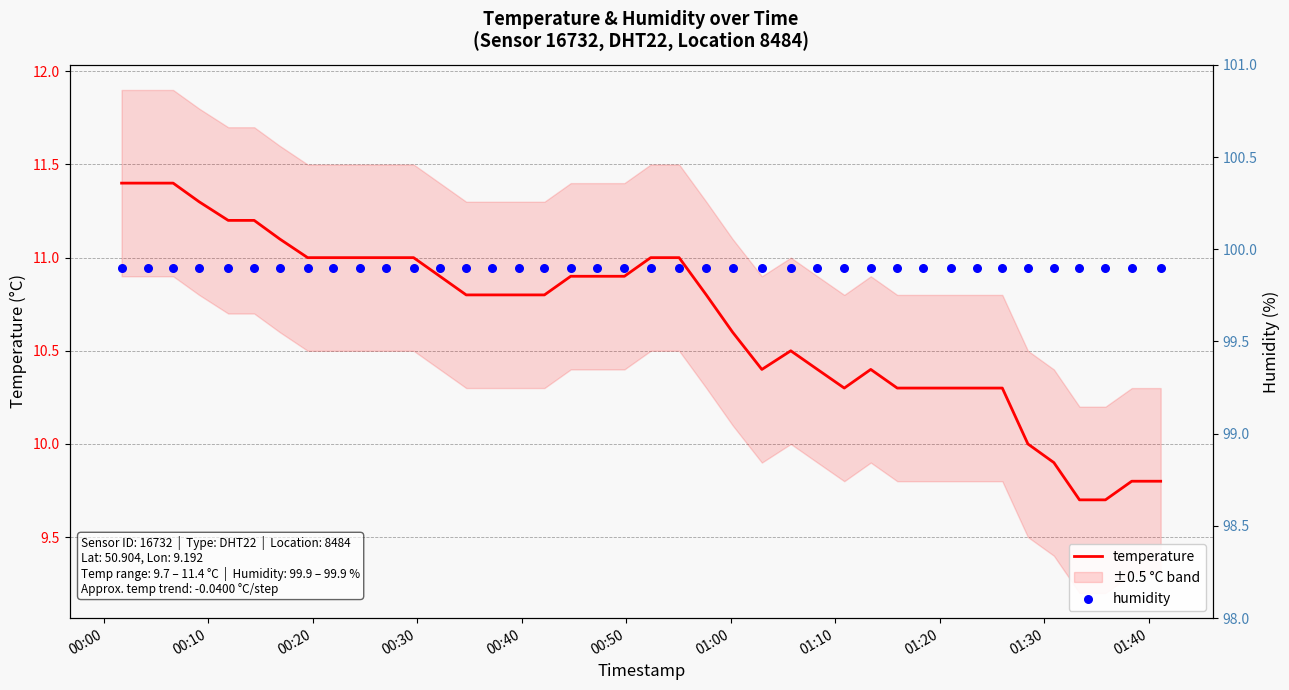

Which series reaches the maximum Y coordinate?

humidity